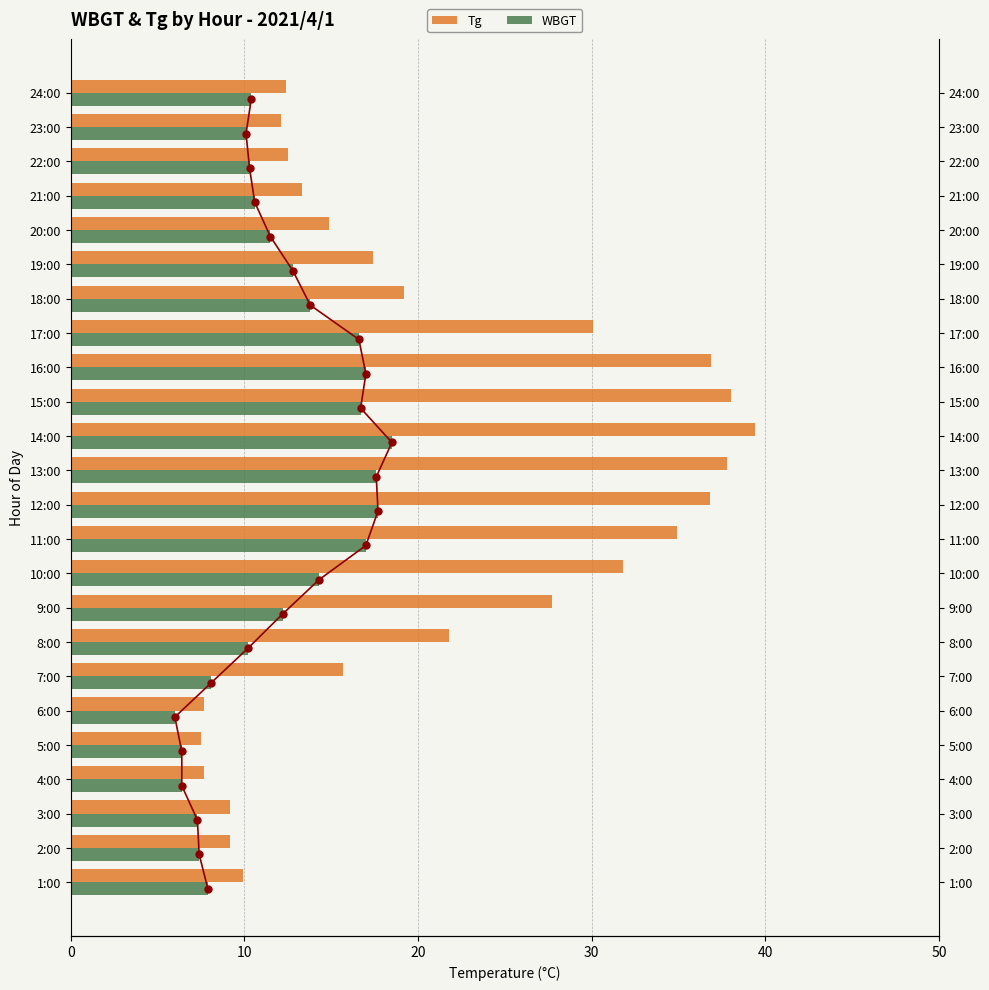

Reading left to right, what are all the values shown in this chart?

Tg: 9.9	9.2	9.2	7.7	7.5	7.7	15.7	21.8	27.7	31.8	34.9	36.8	37.8	39.4	38.0	36.9	30.1	19.2	17.4	14.9	13.3	12.5	12.1	12.4
WBGT: 7.9	7.4	7.3	6.4	6.4	6.0	8.1	10.2	12.2	14.3	17.0	17.7	17.6	18.5	16.7	17.0	16.6	13.8	12.8	11.5	10.6	10.3	10.1	10.4